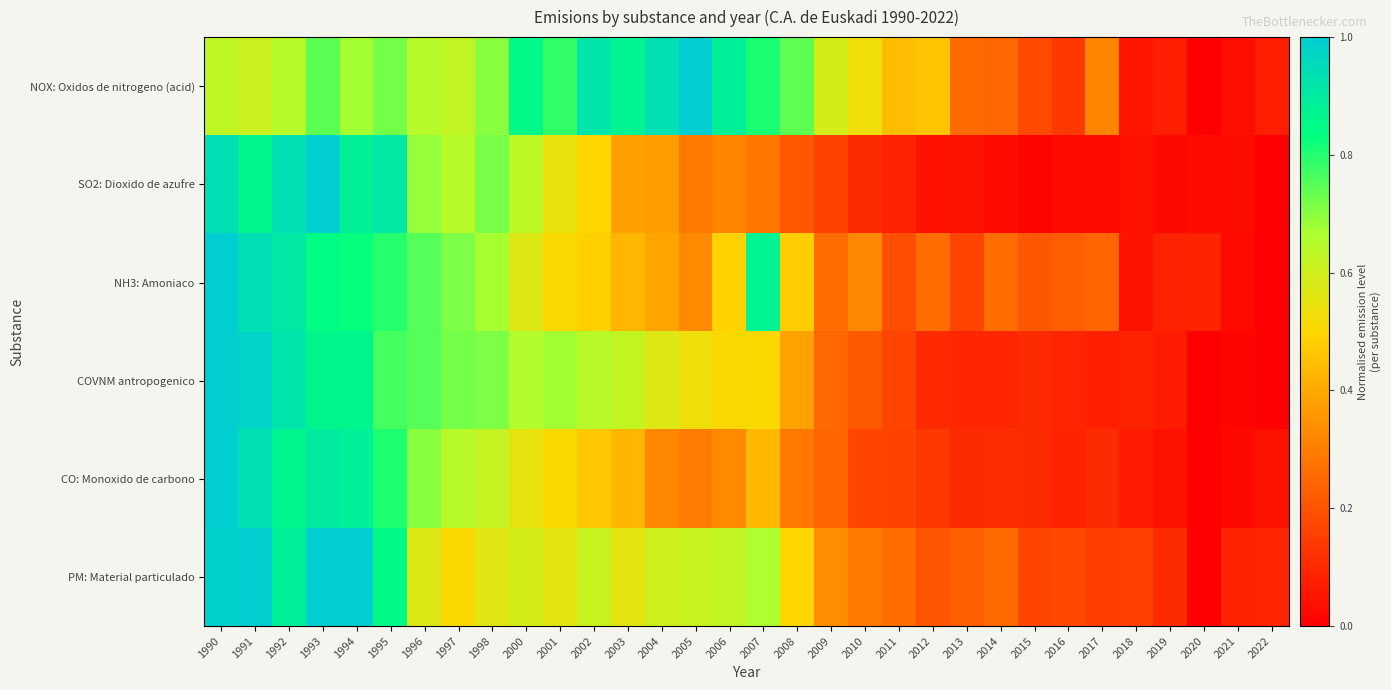

List the series in order of their peak value, lowest first.

NOX: Oxidos de nitrogeno (acid), SO2: Dioxido de azufre, NH3: Amoniaco, COVNM antropogenico, CO: Monoxido de carbono, PM: Material particulado